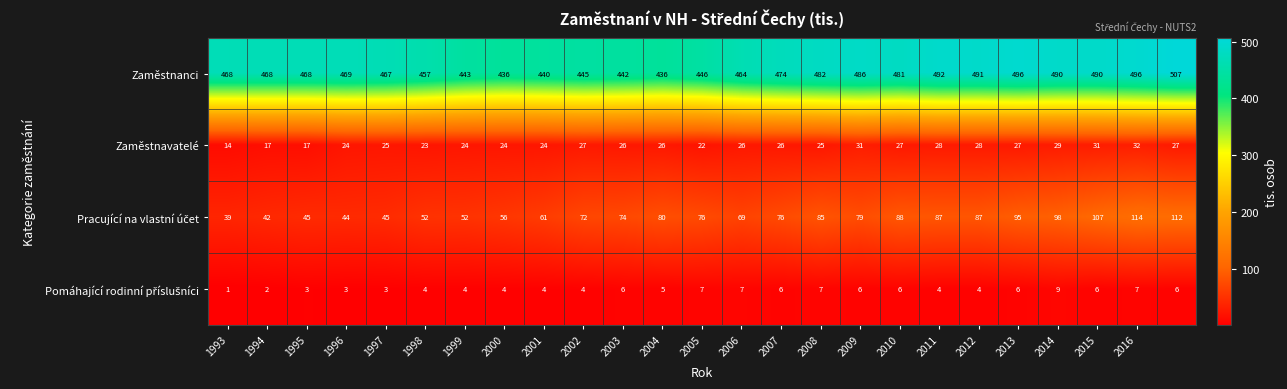

At how many categories does at least one series exceed 366?

25